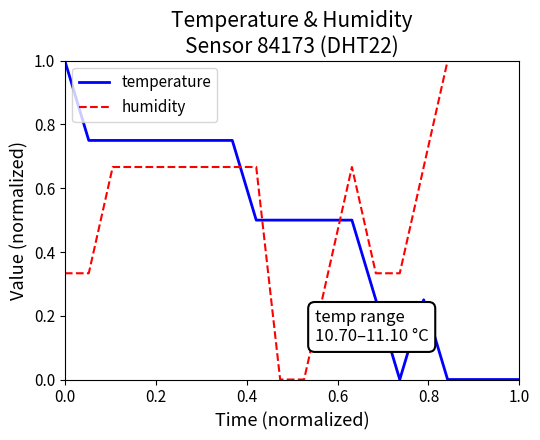

Which series has the largest total across all categories?

humidity